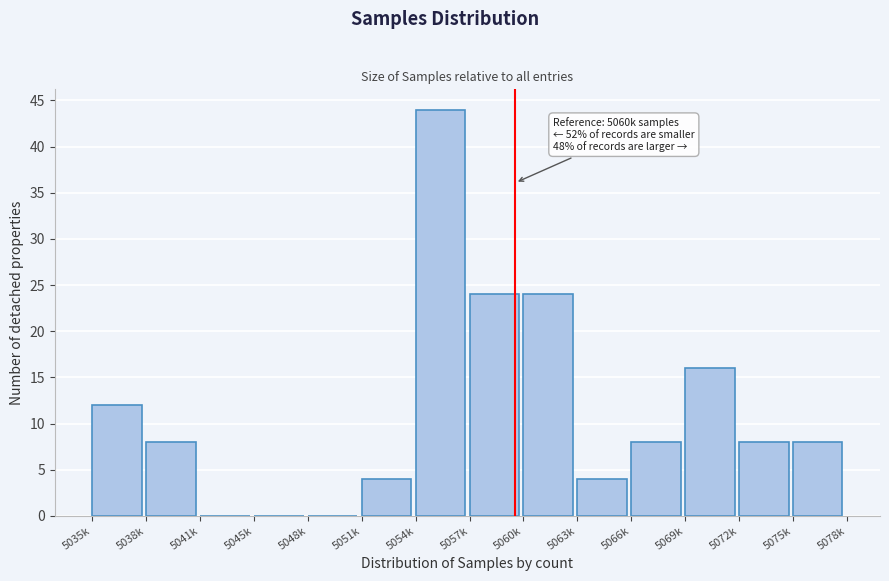

Reading left to right, extract all data points from this chart.

5035k=12	5038k=8	5041k=0	5045k=0	5048k=0	5051k=4	5054k=44	5057k=24	5060k=24	5063k=4	5066k=8	5069k=16	5072k=8	5075k=8